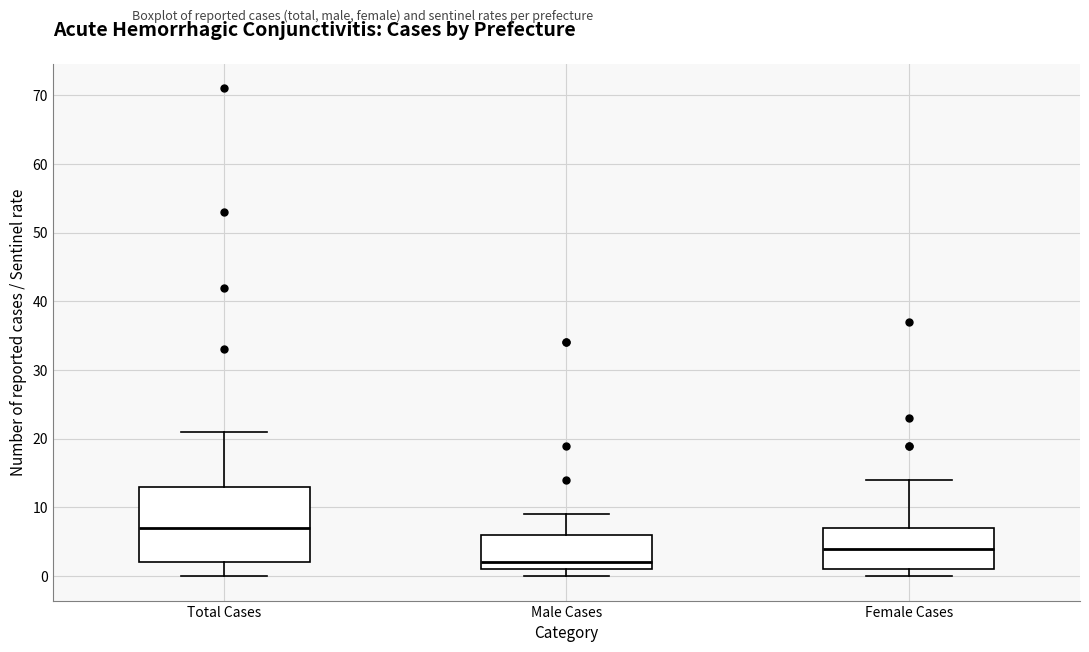

Which box's median line is the highest?

Total Cases